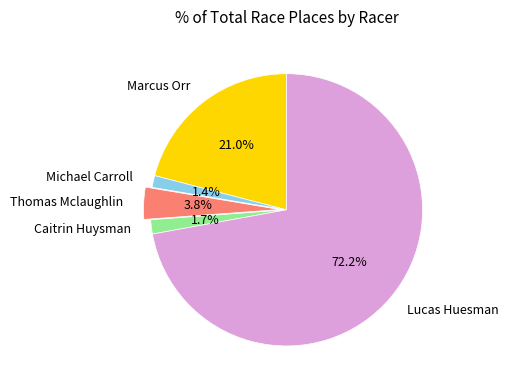

What percentage is the Caitrin Huysman slice, to the nearest percent?

2%